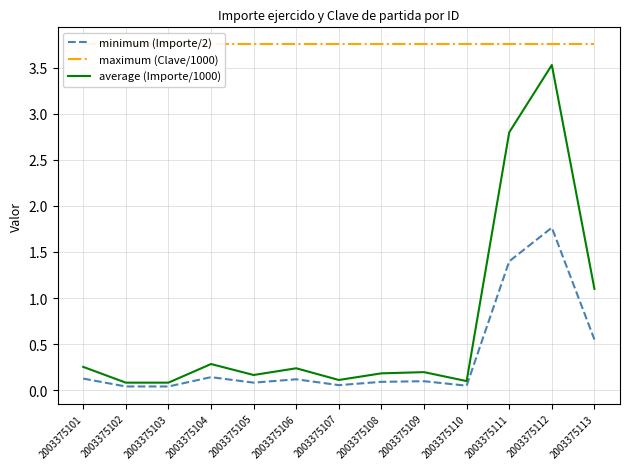

True or false: maximum (Clave/1000) and minimum (Importe/2) intersect in this chart.

False